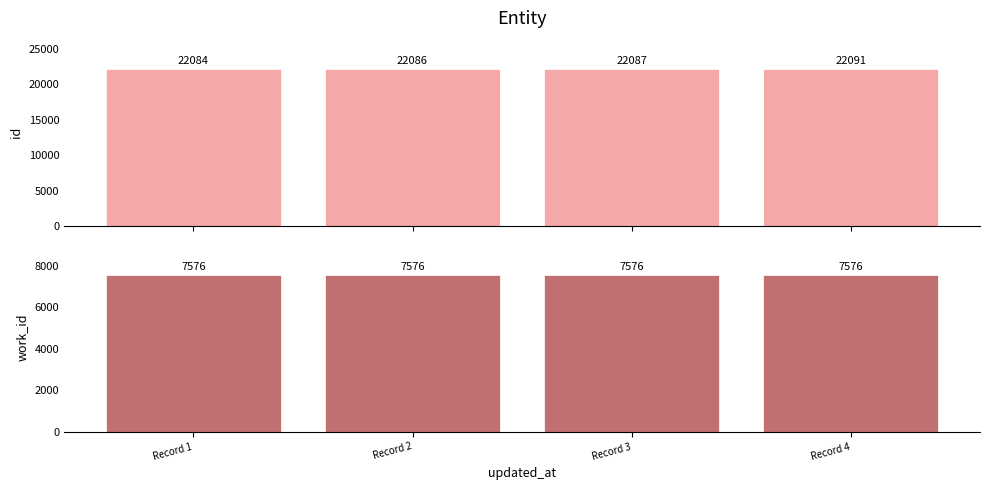

Read the work_id value at Record 1.

7576